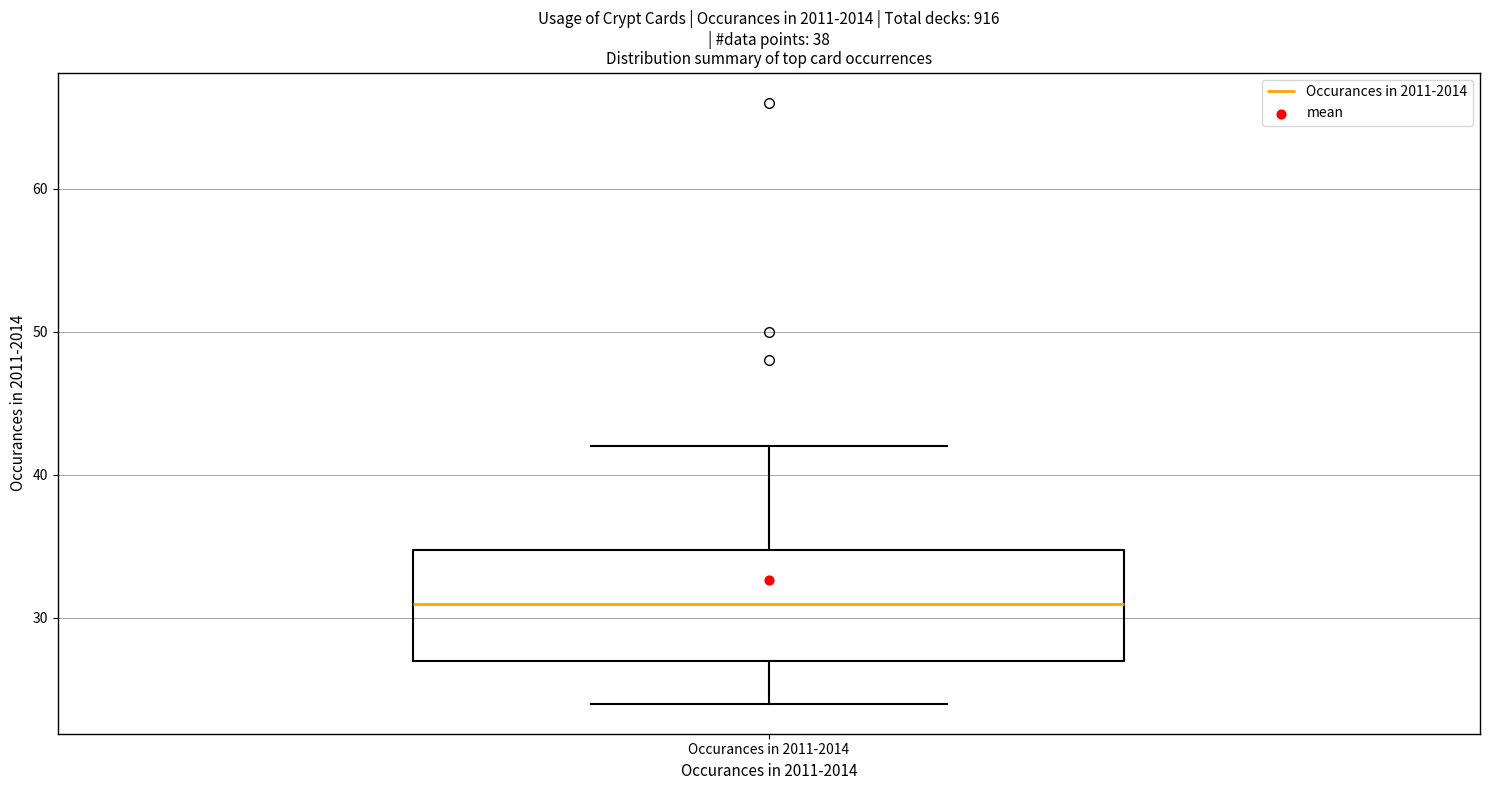

Where does the lower whisker of the box for Occurances in 2011-2014 end on the y-axis? The values are not printed on the chart, so give them approximately, as read against the axis.

24